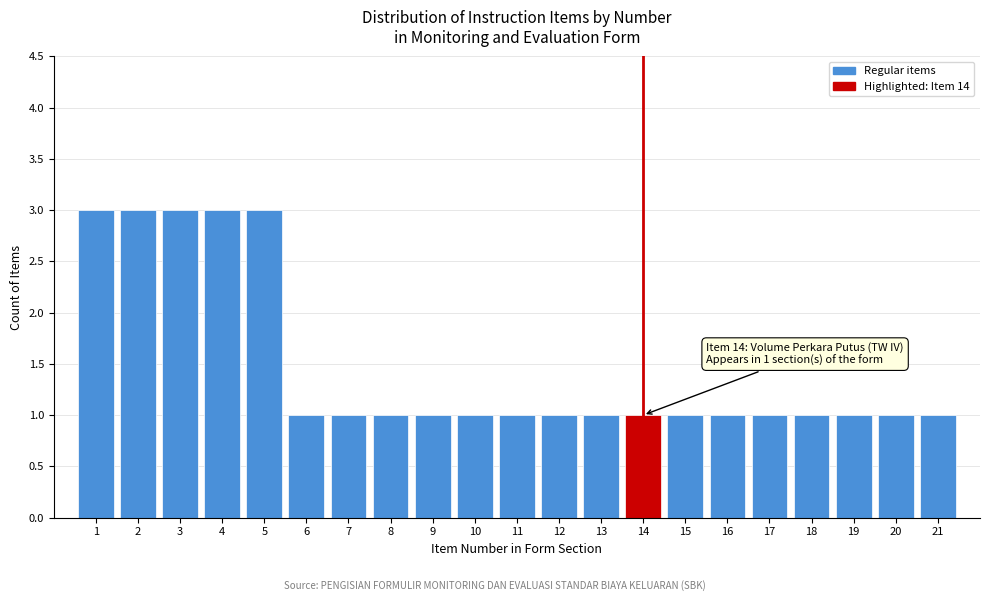

Reading left to right, list all the values displayed in this chart.

1=3	2=3	3=3	4=3	5=3	6=1	7=1	8=1	9=1	10=1	11=1	12=1	13=1	14=1	15=1	16=1	17=1	18=1	19=1	20=1	21=1